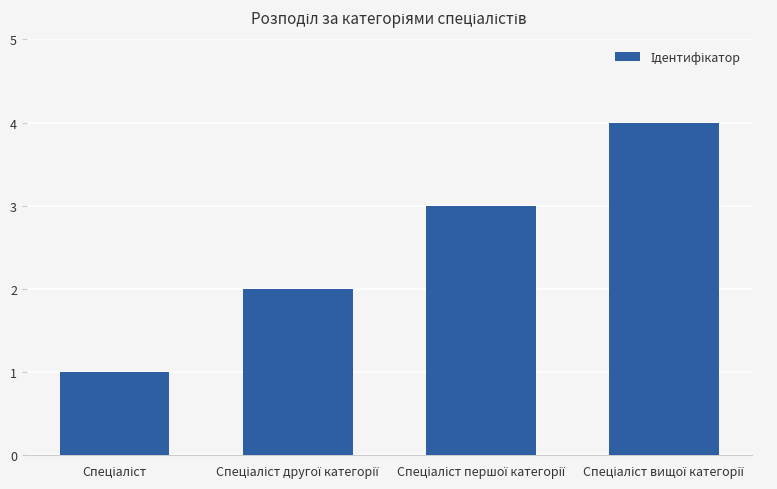

What is the maximum value shown in the chart?

4